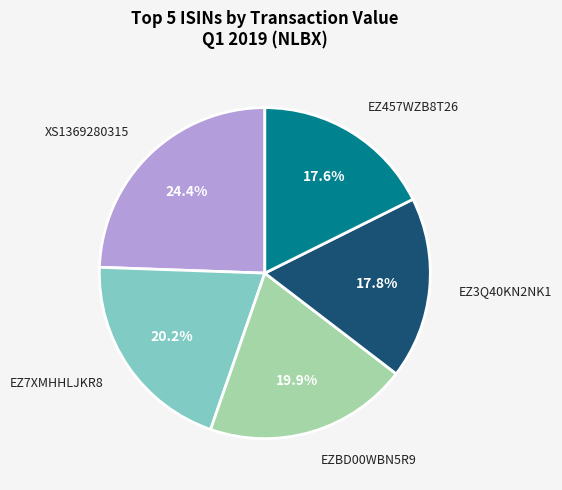

What is the largest slice in the pie chart?

XS1369280315